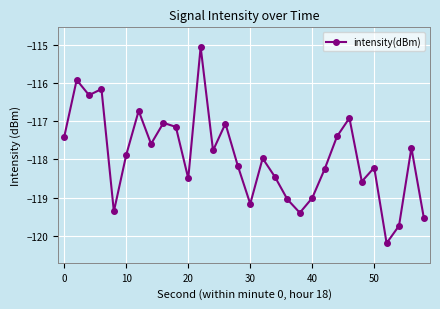

What is the value of the 17th point from the left?

-118.0